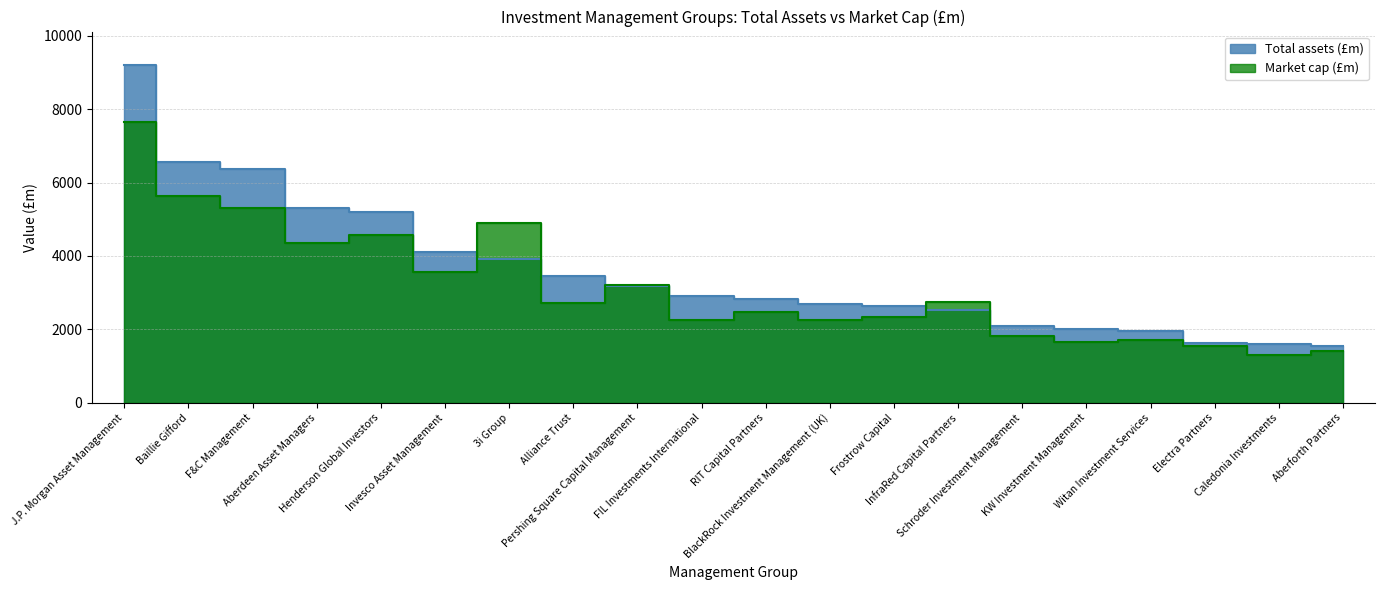

How many lines are shown in the chart?

2